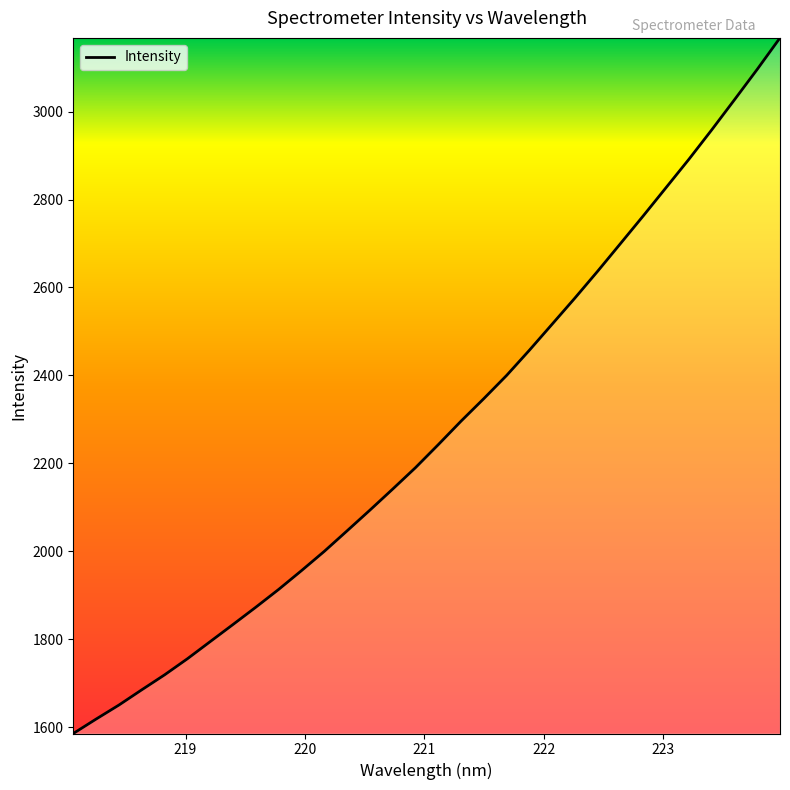

Is this an area chart (filled region under the line)?

No